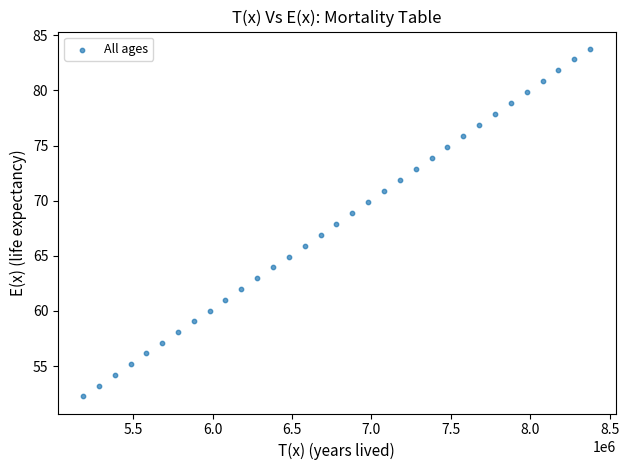

What is the range of X values (max minus min)?

3191526.0